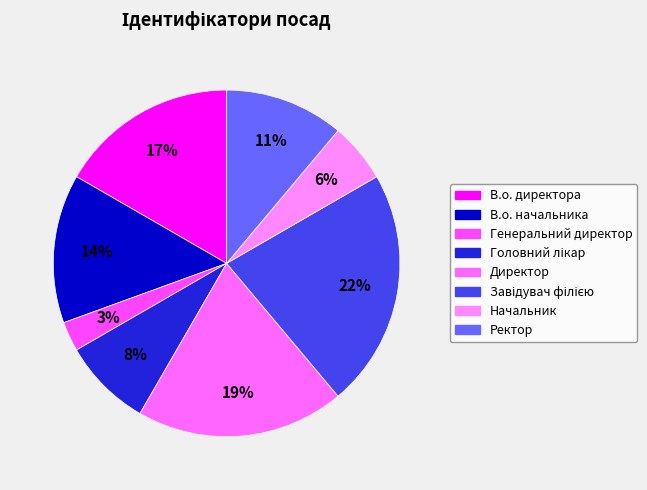

Count the number of slices in the pie.

8